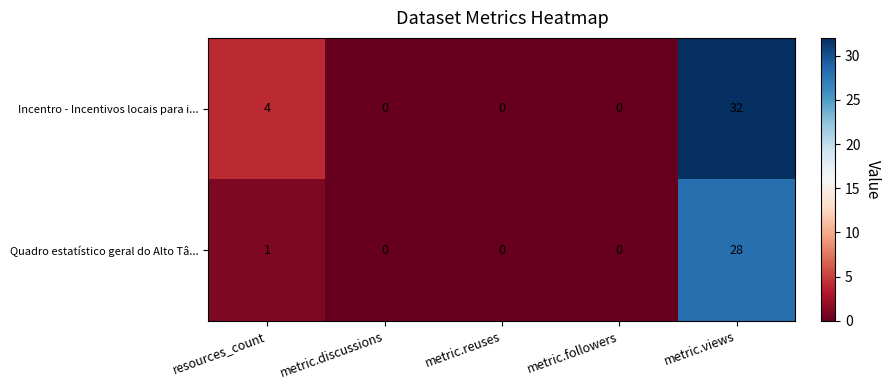

The value of Incentro - Incentivos locais para i... at metric.views is 32. True or false?

True